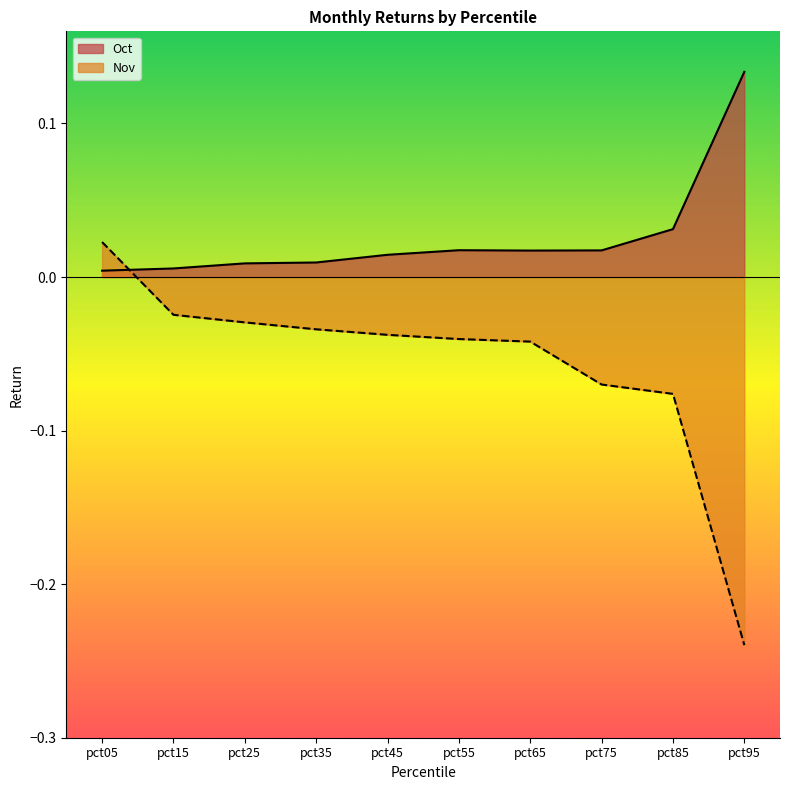

Where is Oct nearest to the value 0?

pct05